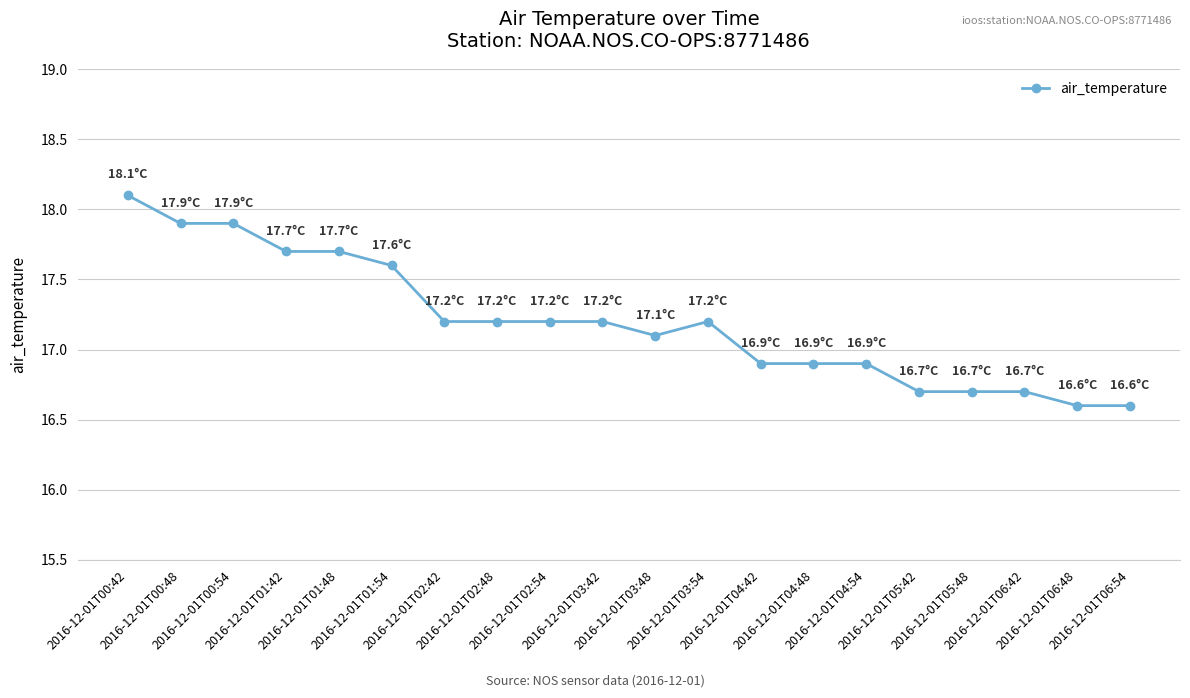

What is the difference between the values at 2016-12-01T06:48 and 2016-12-01T06:42?

0.1